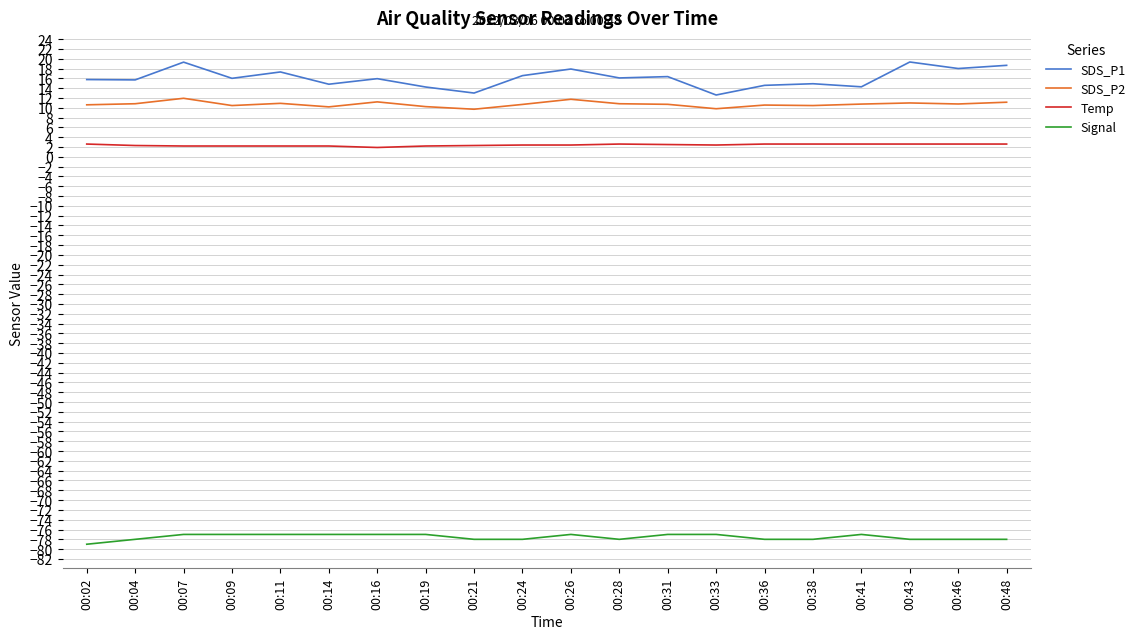

What is the total value across all series at 00:41?

-49.4